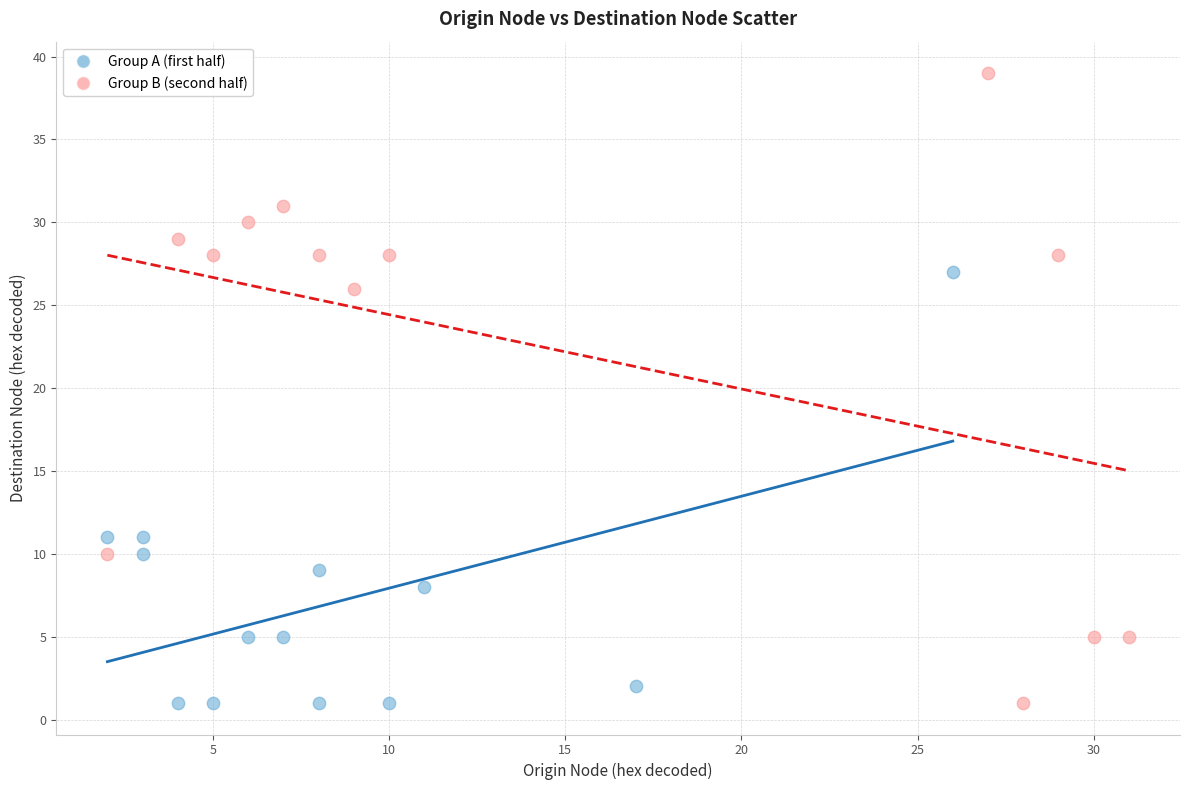

Which series has the largest Y range (max minus min)?

Group B (second half)